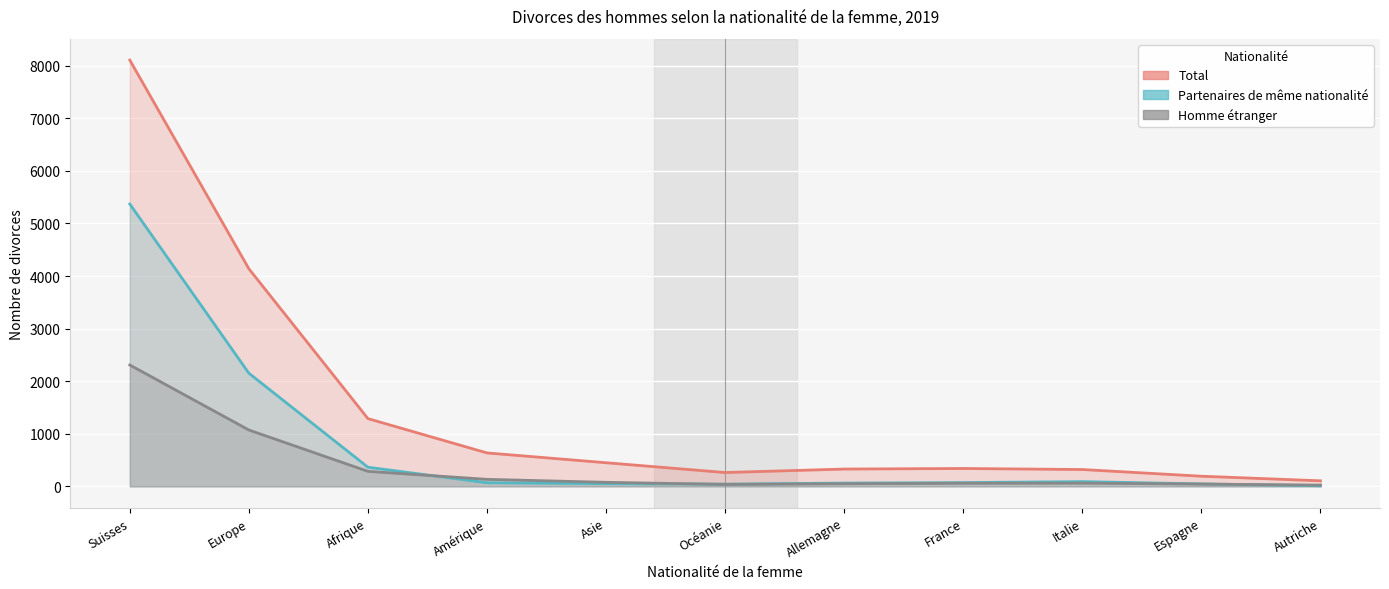

What is the average value of the Total series?

1470